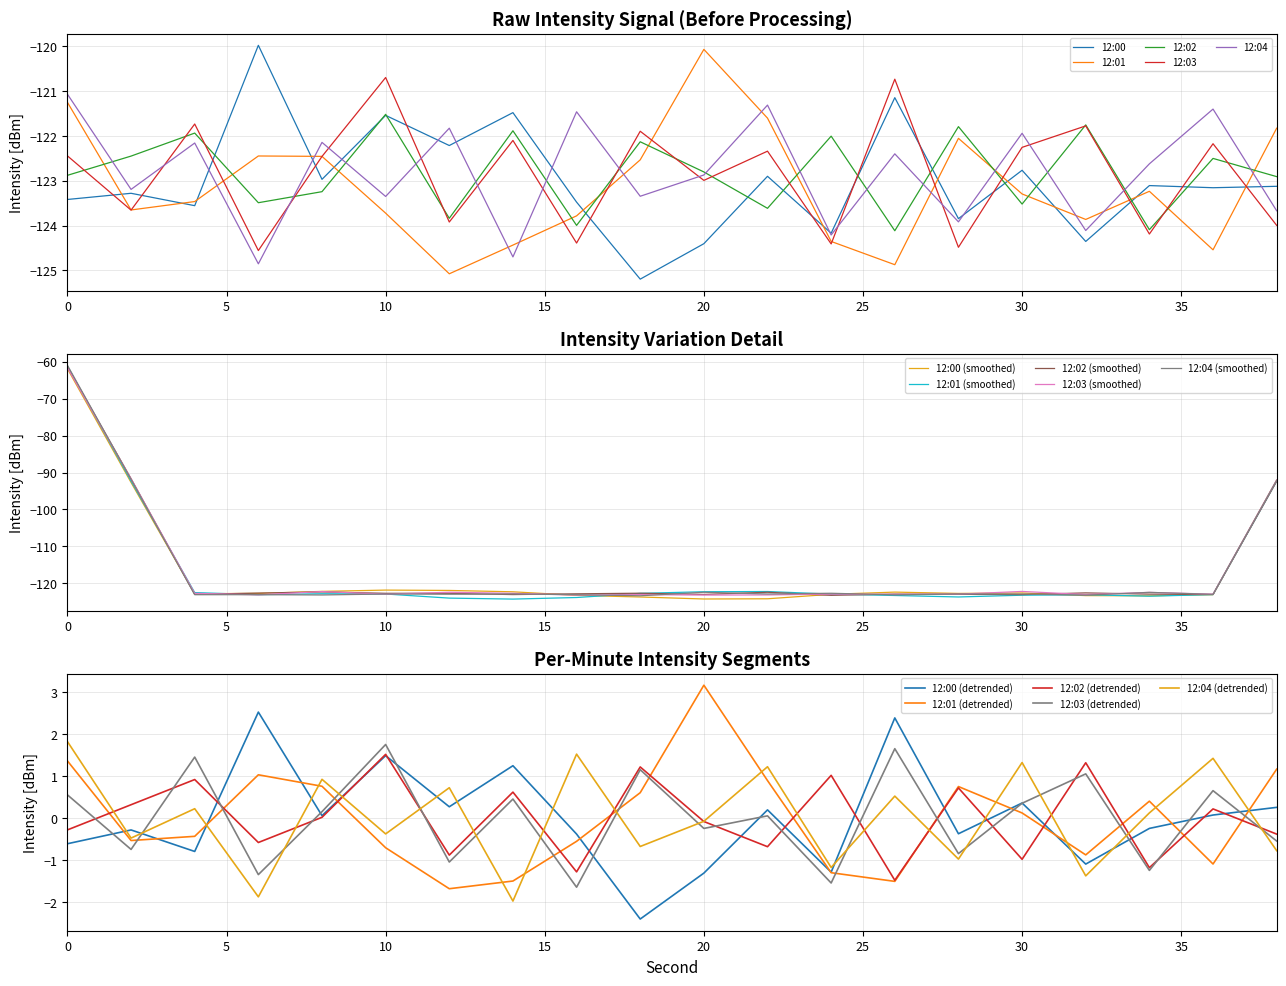

True or false: 12:04 (detrended) and 12:03 (detrended) cross at least once.

True